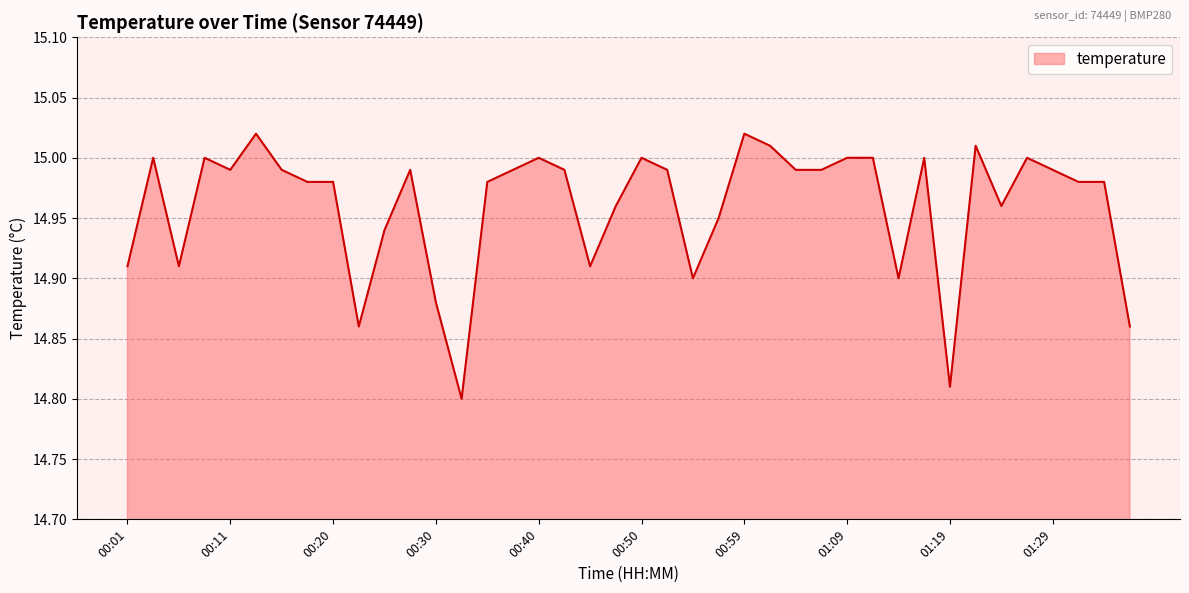

List the labels in order of value, smallest first.

00:33, 01:19, 00:23, 01:36, 00:30, 00:55, 01:14, 00:01, 00:06, 00:45, 00:25, 00:57, 00:47, 01:24, 00:18, 00:20, 00:35, 01:31, 01:33, 00:11, 00:16, 00:28, 00:38, 00:42, 00:52, 01:04, 01:07, 01:29, 00:03, 00:08, 00:40, 00:50, 01:09, 01:11, 01:16, 01:26, 01:02, 01:21, 00:13, 00:59